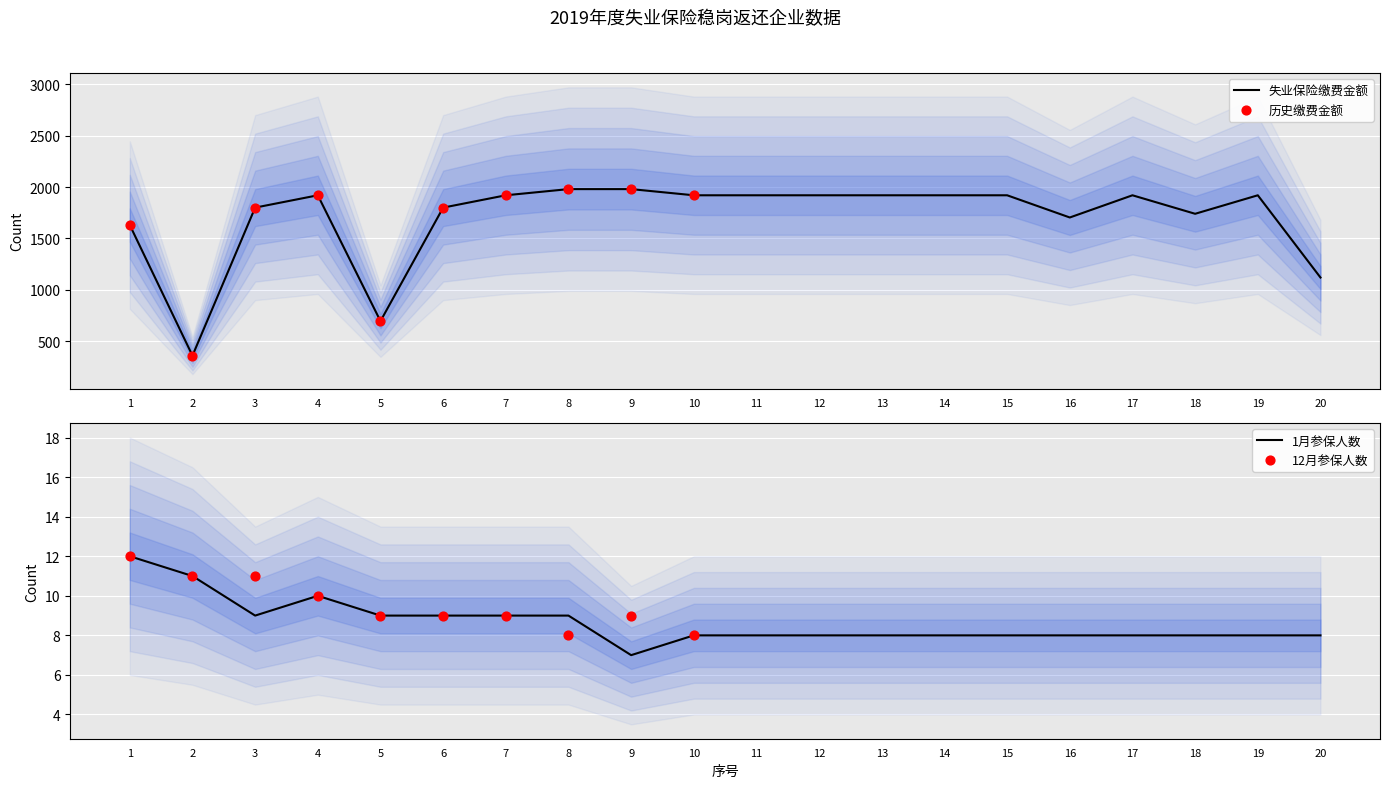

Which series reaches the maximum Y coordinate?

失业保险缴费金额